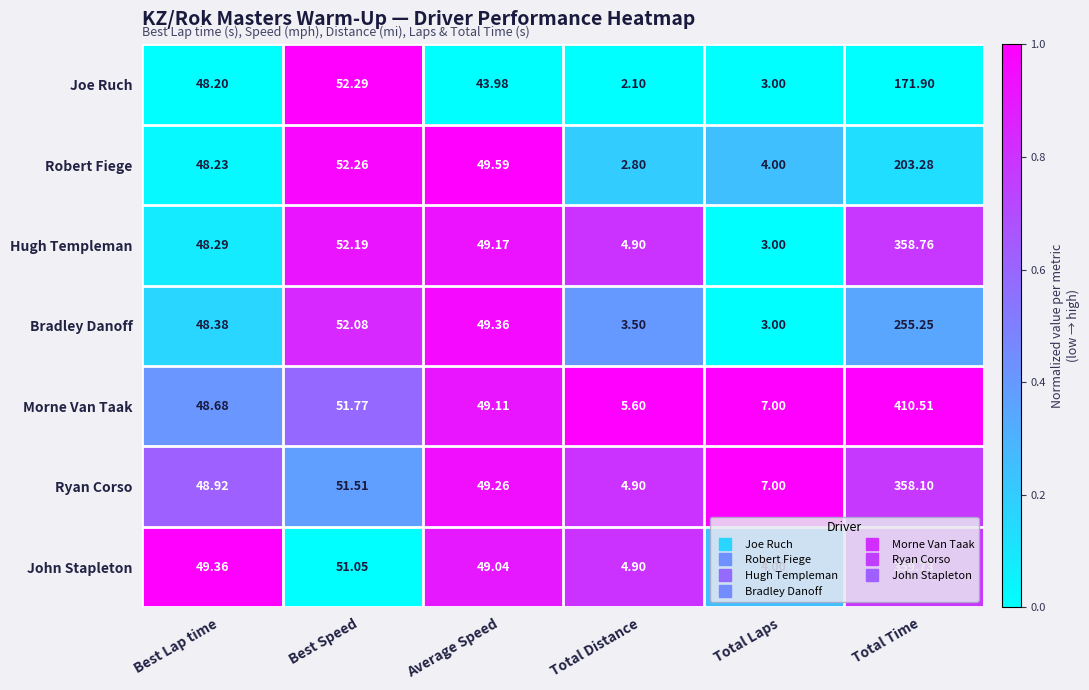

Which category has the lowest value across all series?

Total Distance